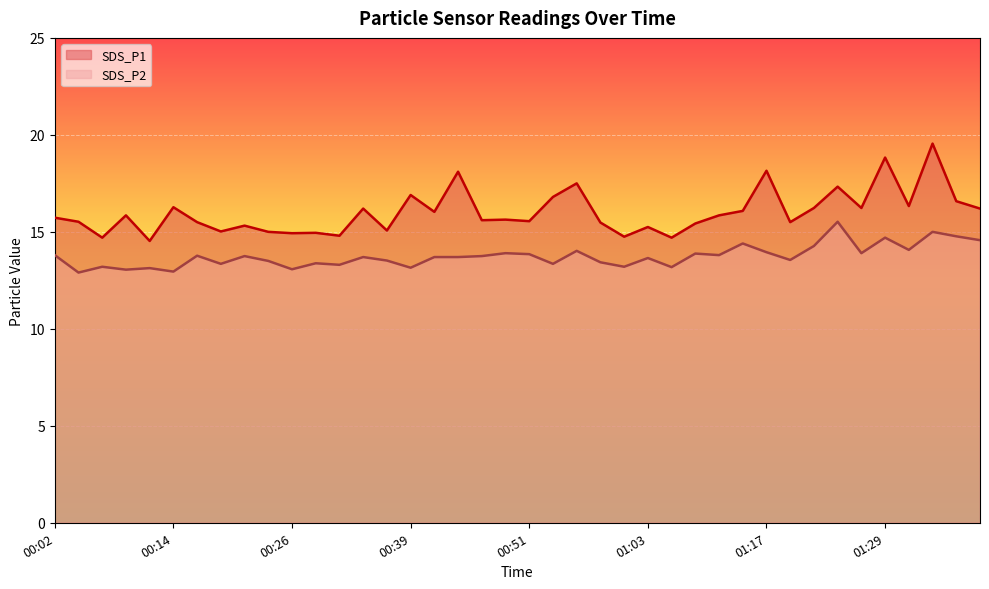

What is the total value across all series at 00:48?

29.5